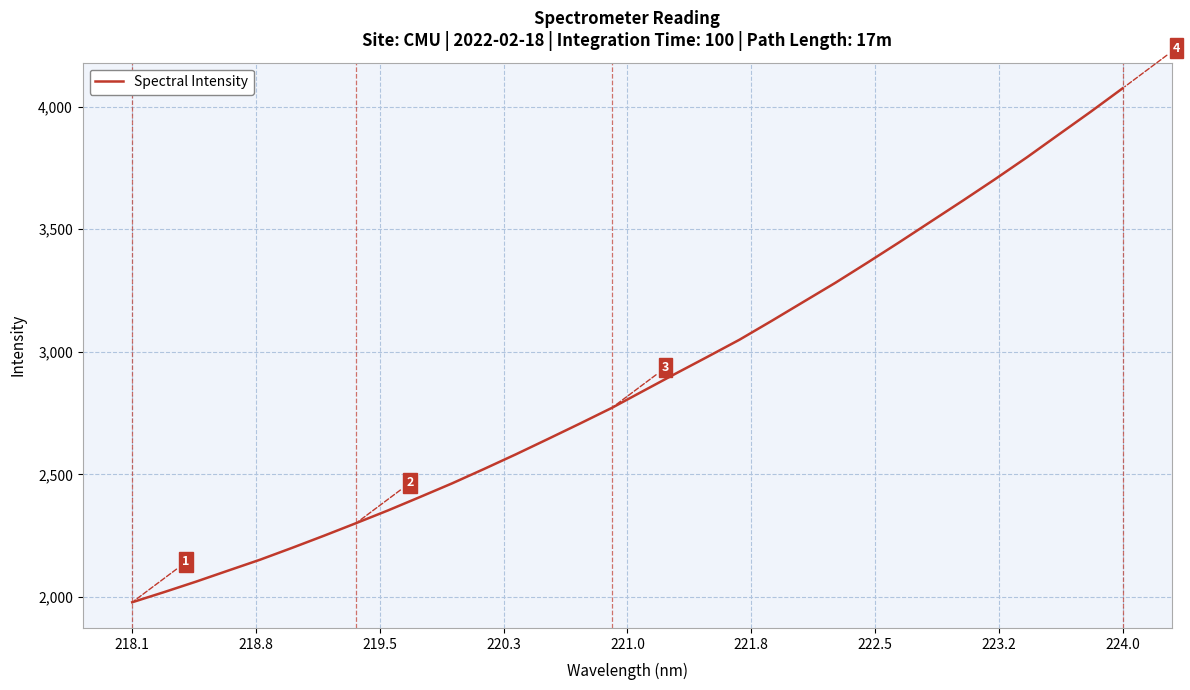

True or false: the data has more than 0 interior local peaks.

False